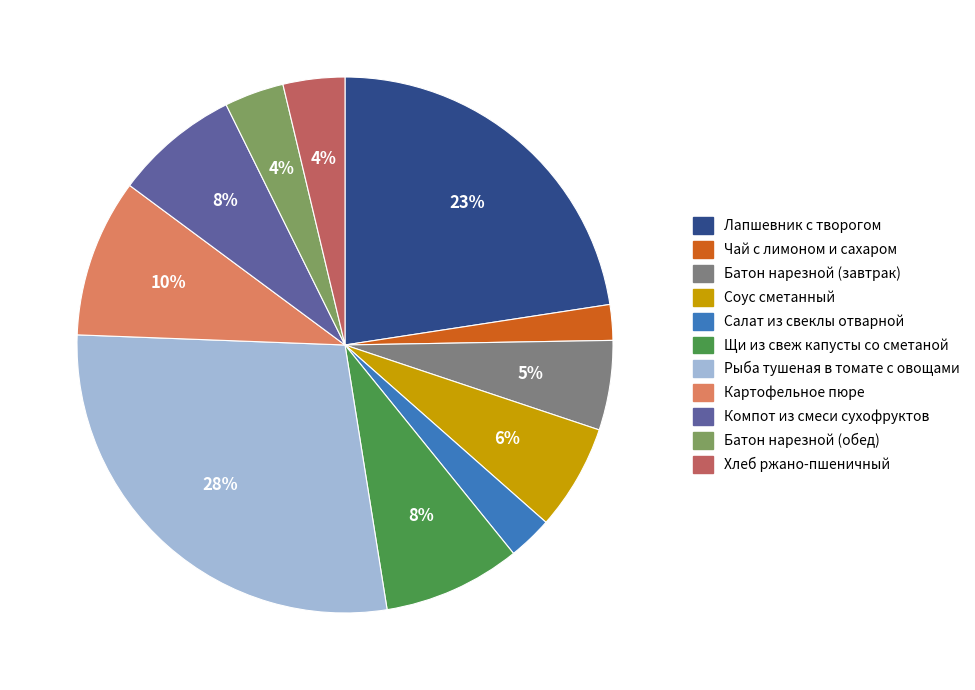

To the nearest percent, what is the average slice percentage?

9%